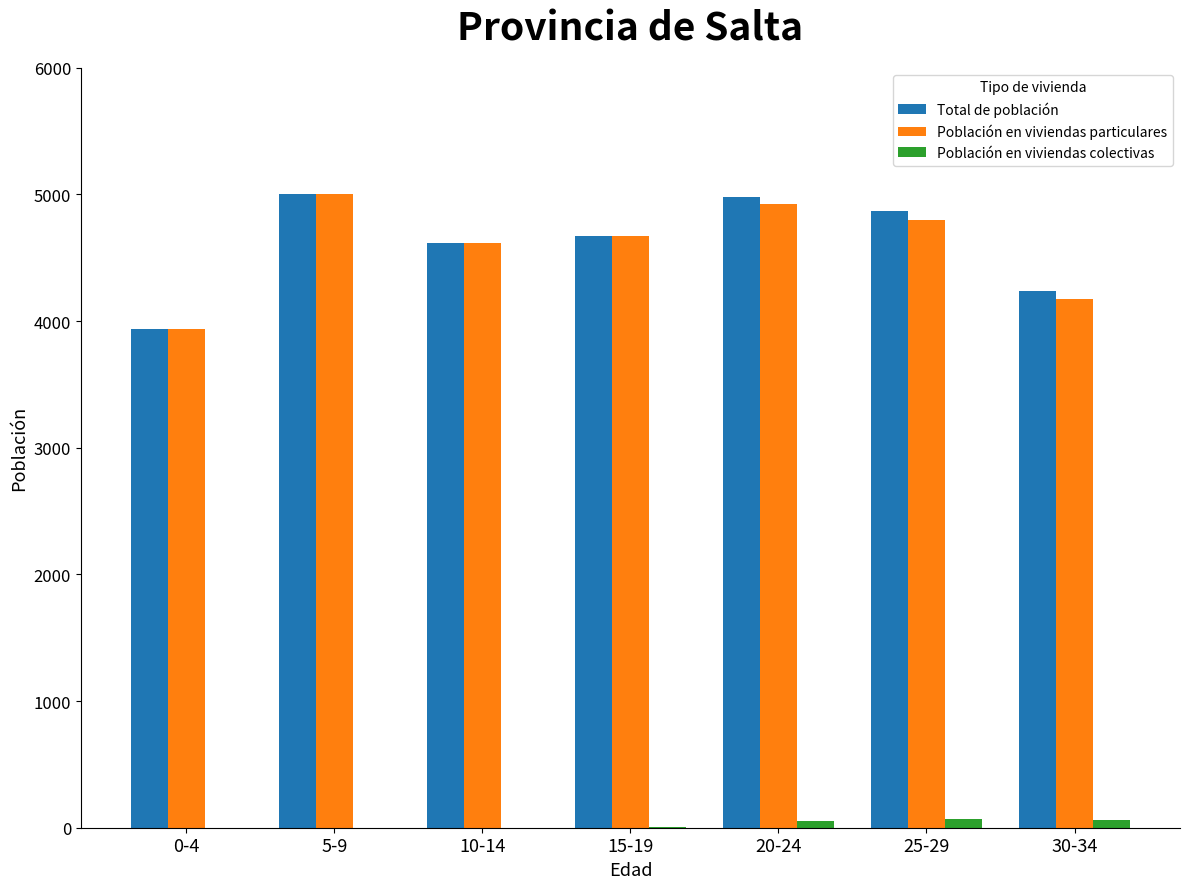

The value of Total de población at 10-14 is 7905. True or false?

False